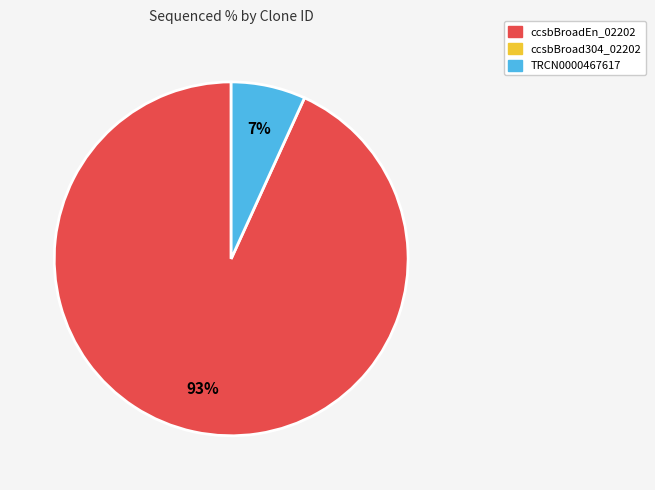

Count the number of slices in the pie.

2